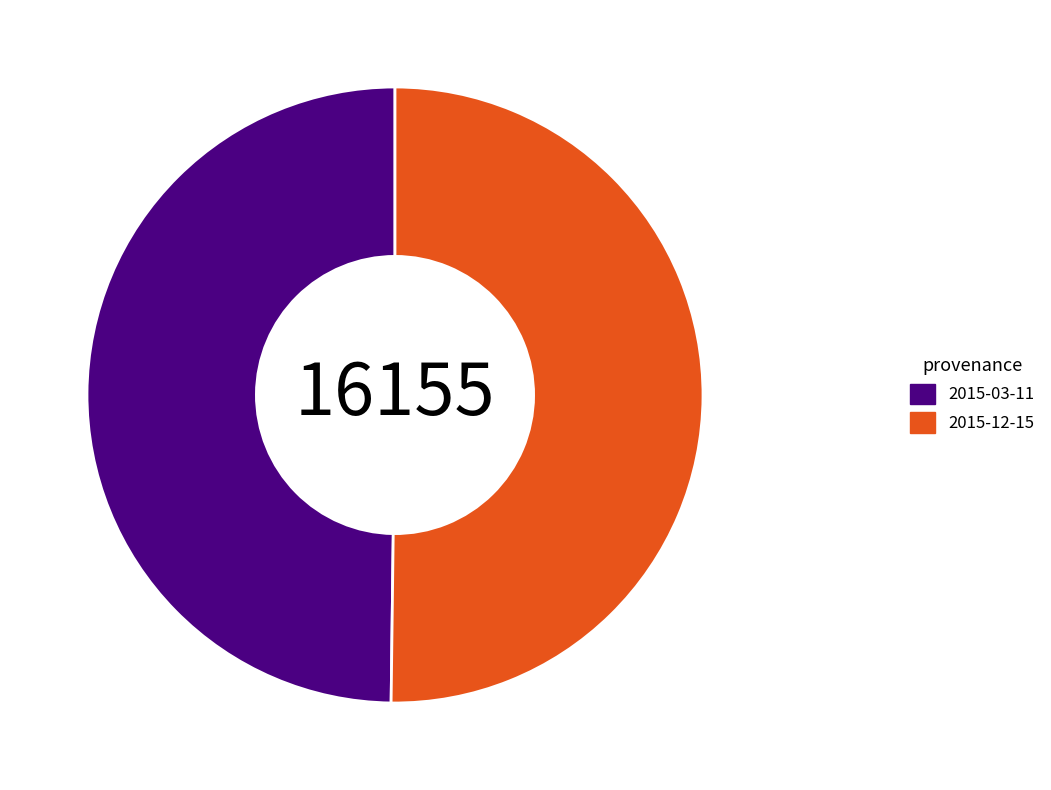

What is the ratio of the value at 2015-03-11 to the value at 2015-12-15?

1.0